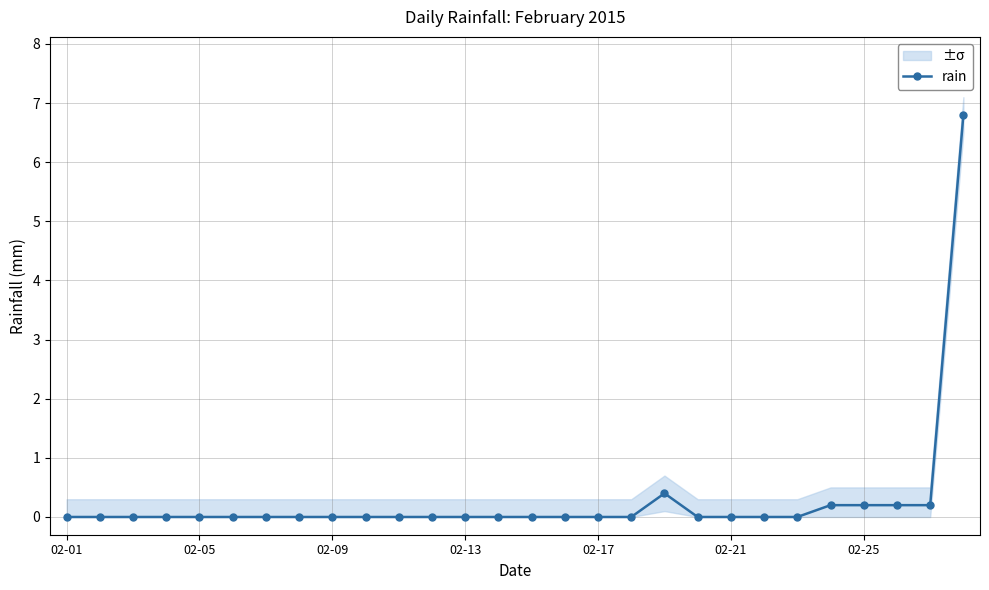

True or false: there are more than 1 points higher than both neighbors.

False